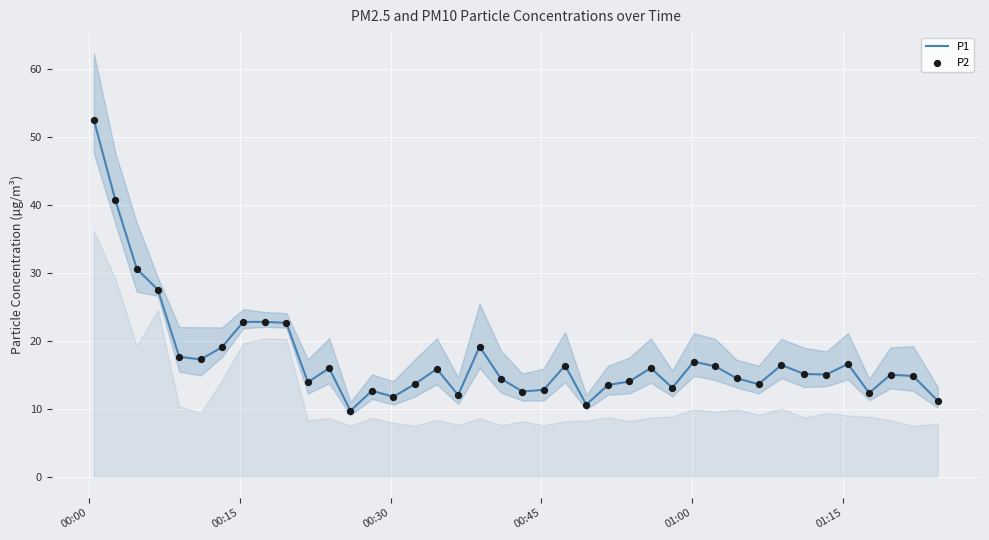

At which category is the sum across all series the highest?

00:00